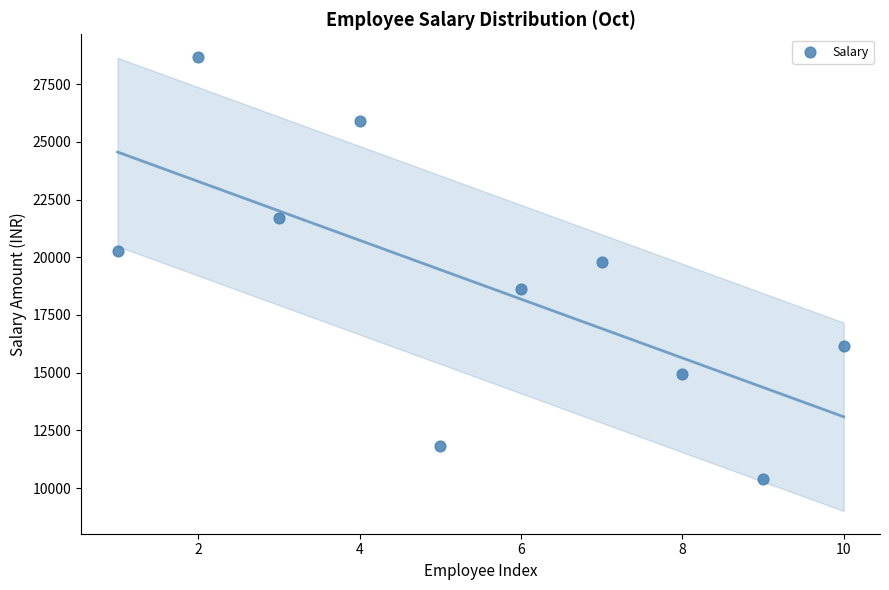

What Y value in the scatter plot is closest to 19533?

19792